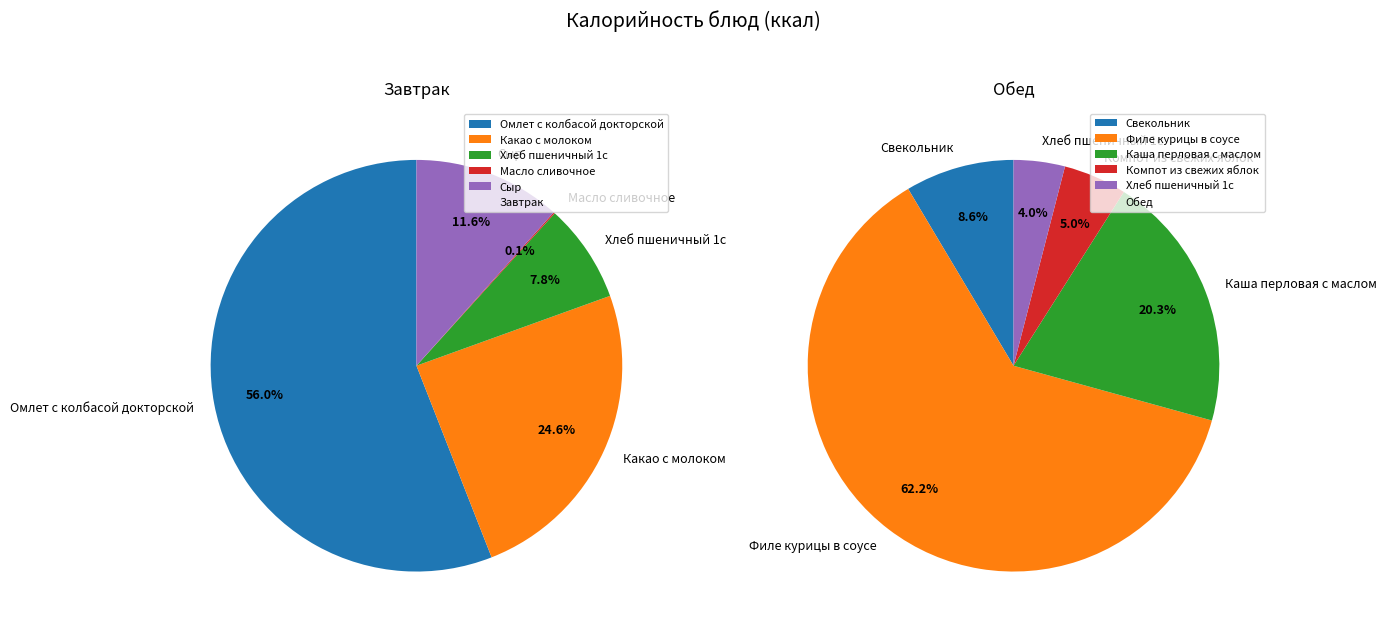

How many slices are in this pie chart?

5